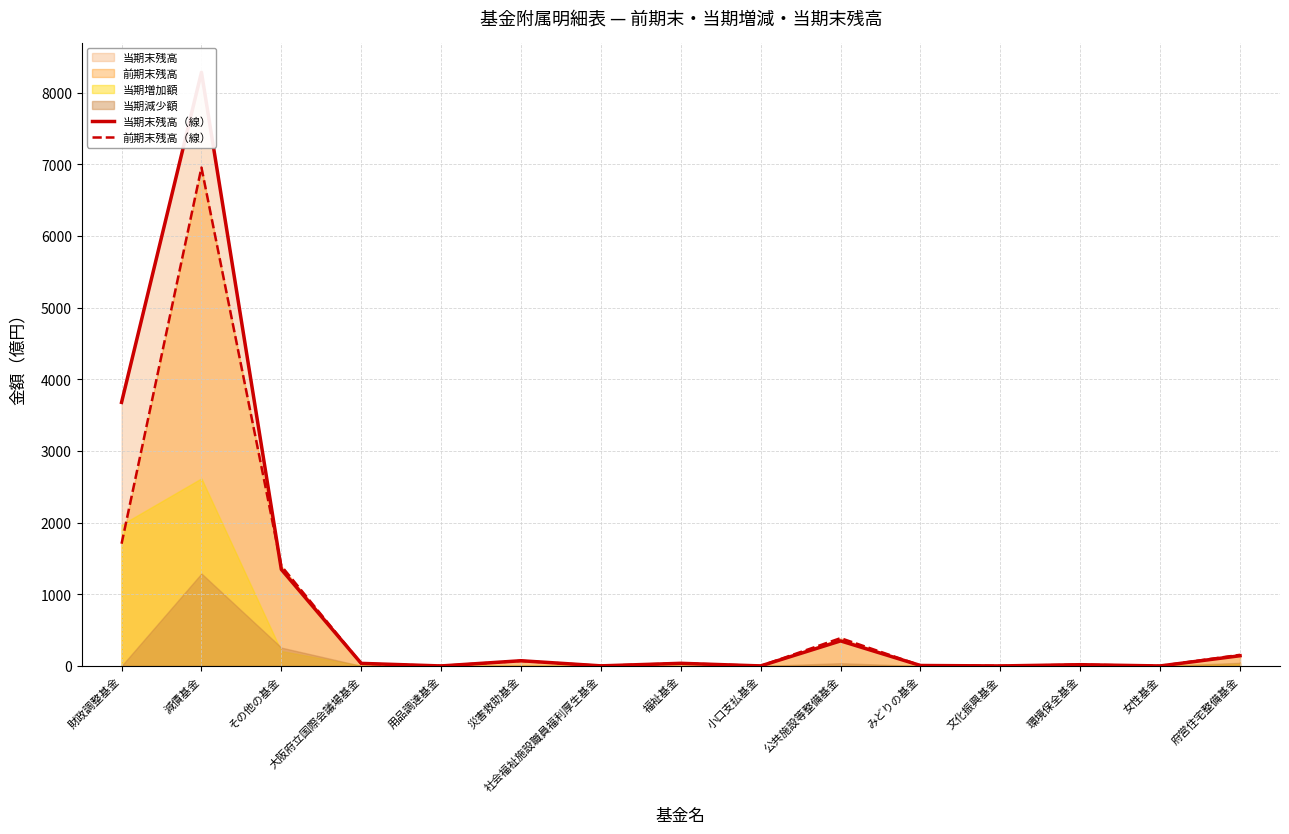

Which category has the lowest value in the 当期末残高（線） series?

用品調達基金